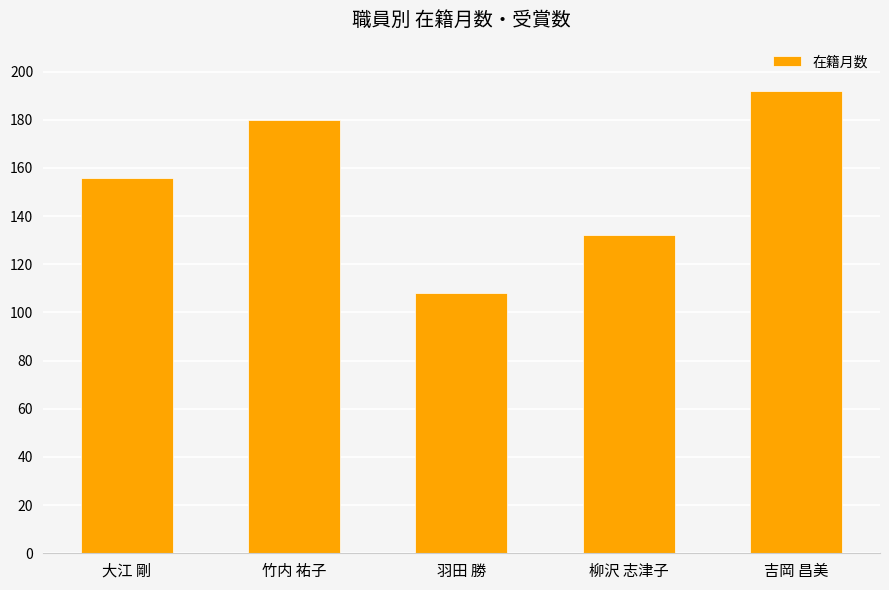

What is the smallest value displayed?

108